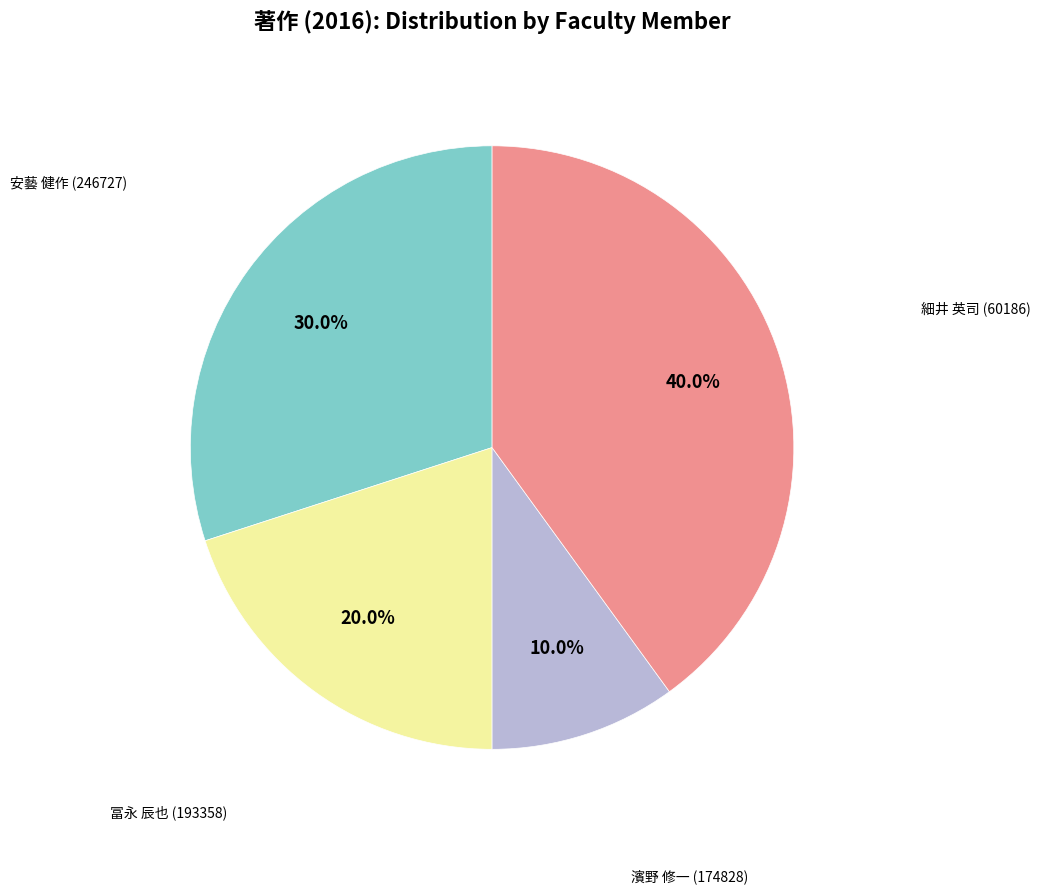

Does any single category account for the majority?

No